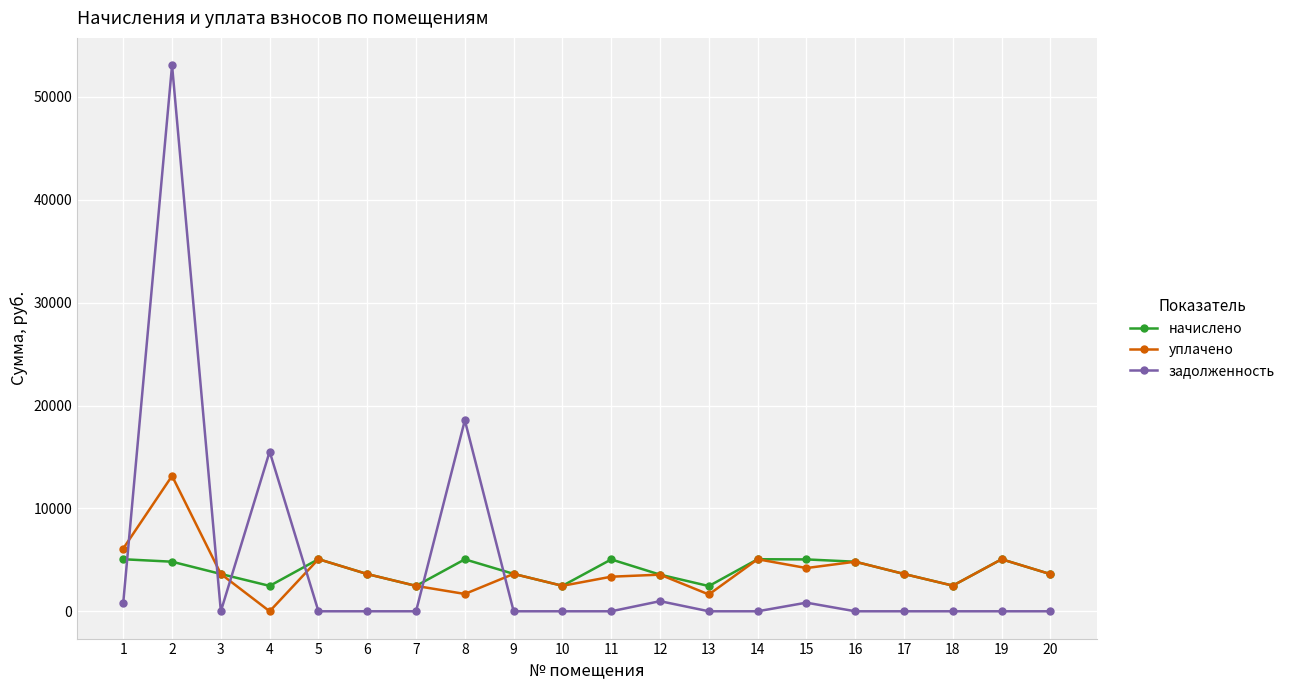

What are all the series names shown in the legend?

начислено, уплачено, задолженность